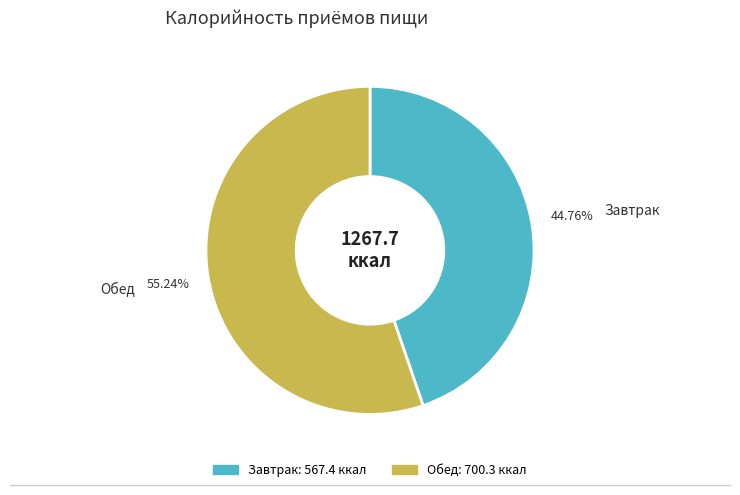

What percentage is the Обед slice, to the nearest percent?

55%